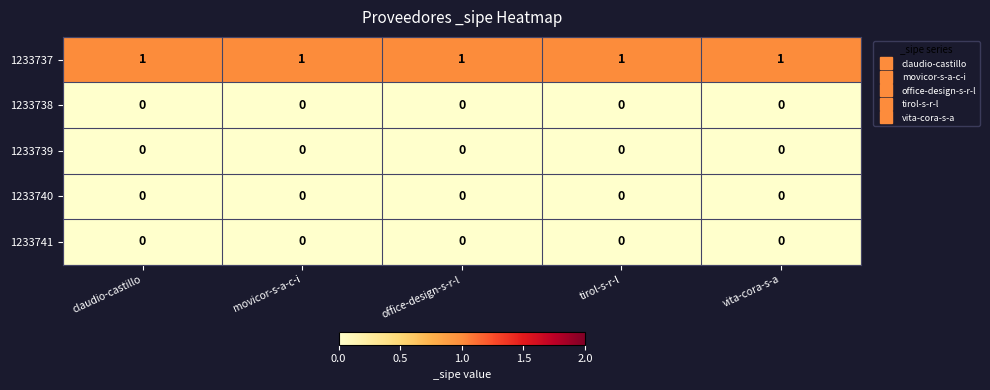

Which series has the largest total across all categories?

1233737